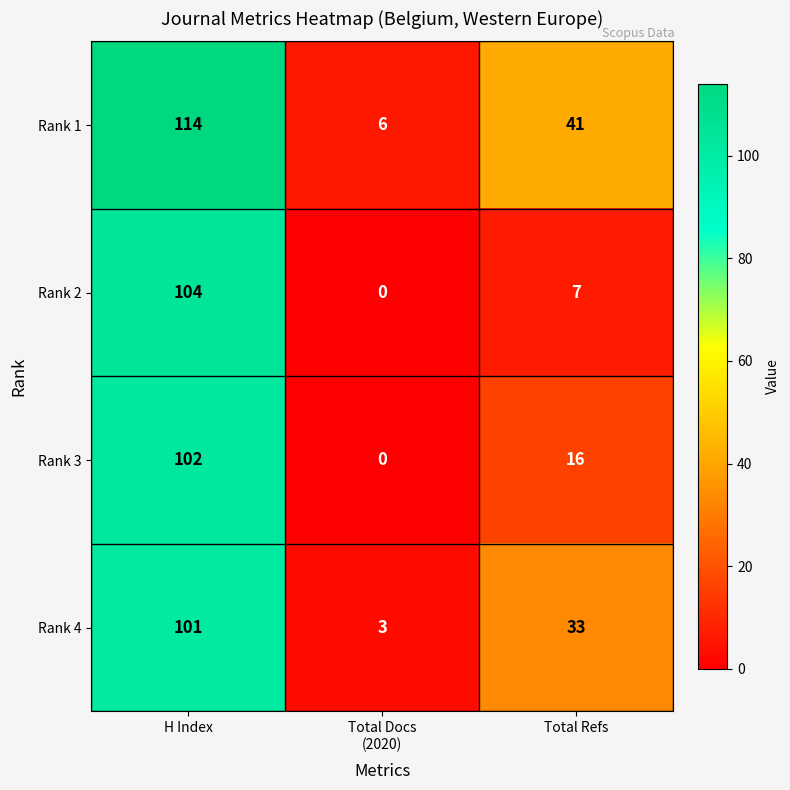

True or false: Rank 3 has a value of 16 at Total Refs.

True